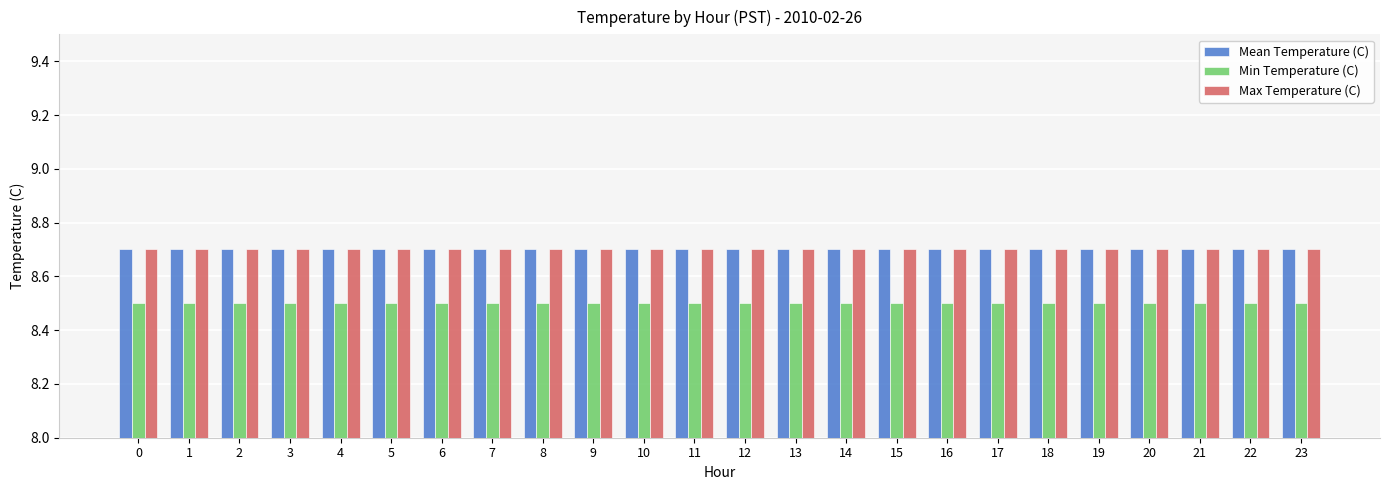

What is the value of the Min Temperature (C) bar at the 22nd from the left?

8.5